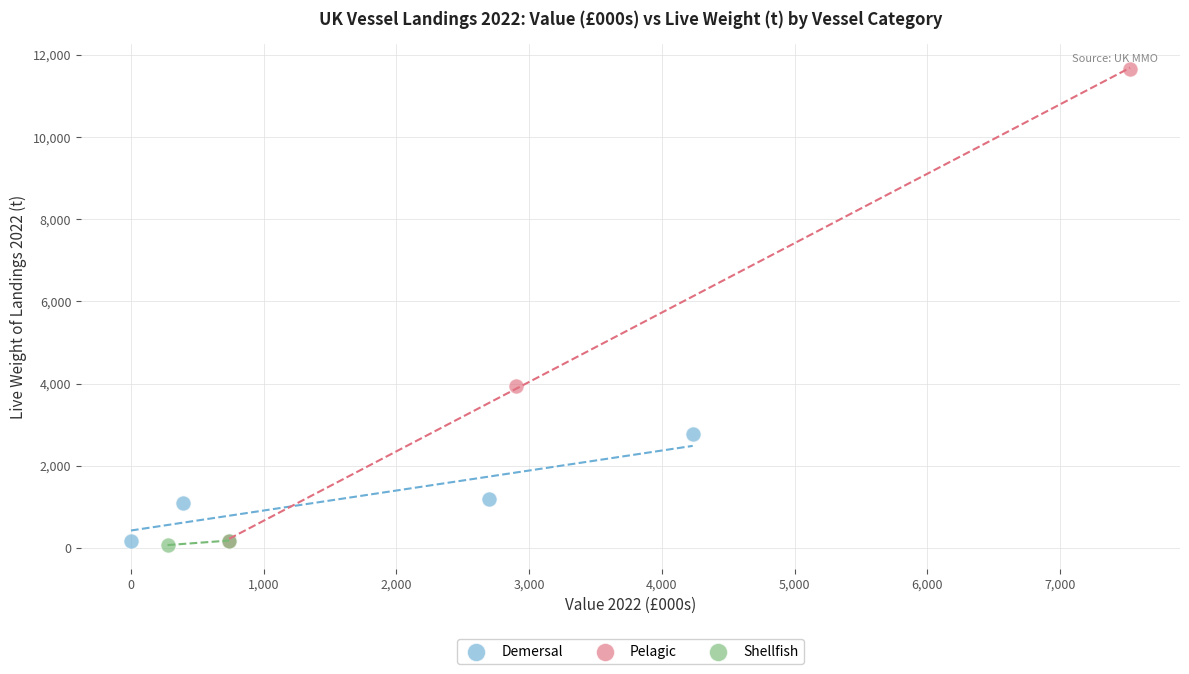

What are all the series names shown in the legend?

Demersal, Pelagic, Shellfish